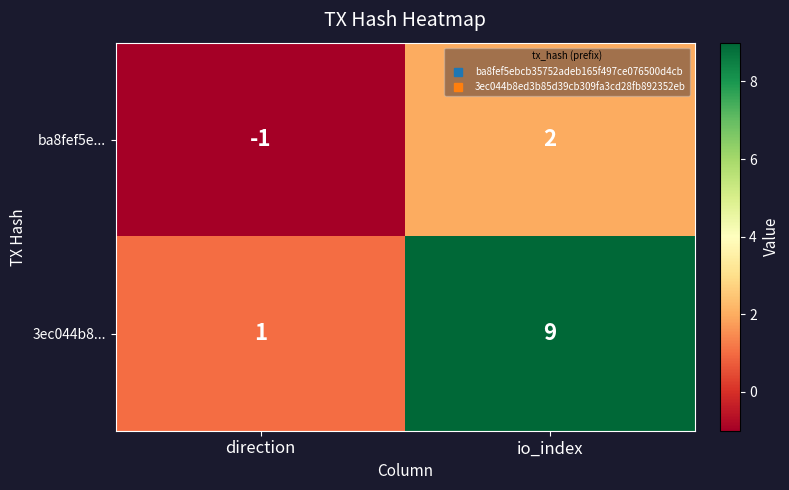

Where is ba8fef5e... nearest to the value 0?

direction